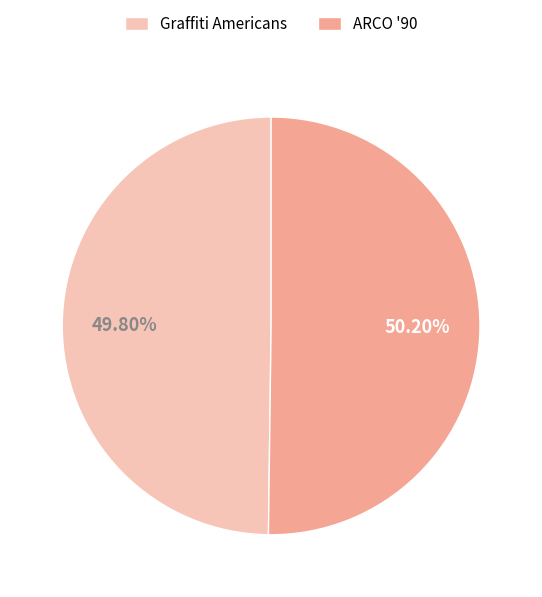

True or false: Graffiti Americans accounts for 50% of the total.

True